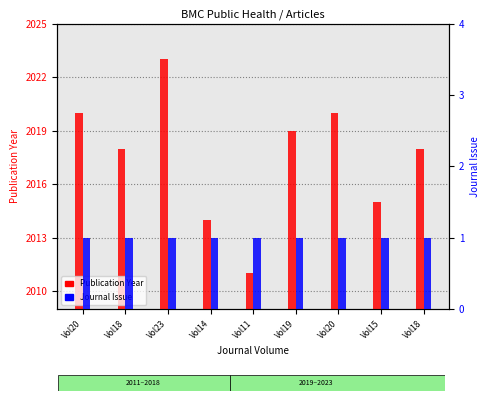

What is the spread (max minus min) of values at Vol18?

2017